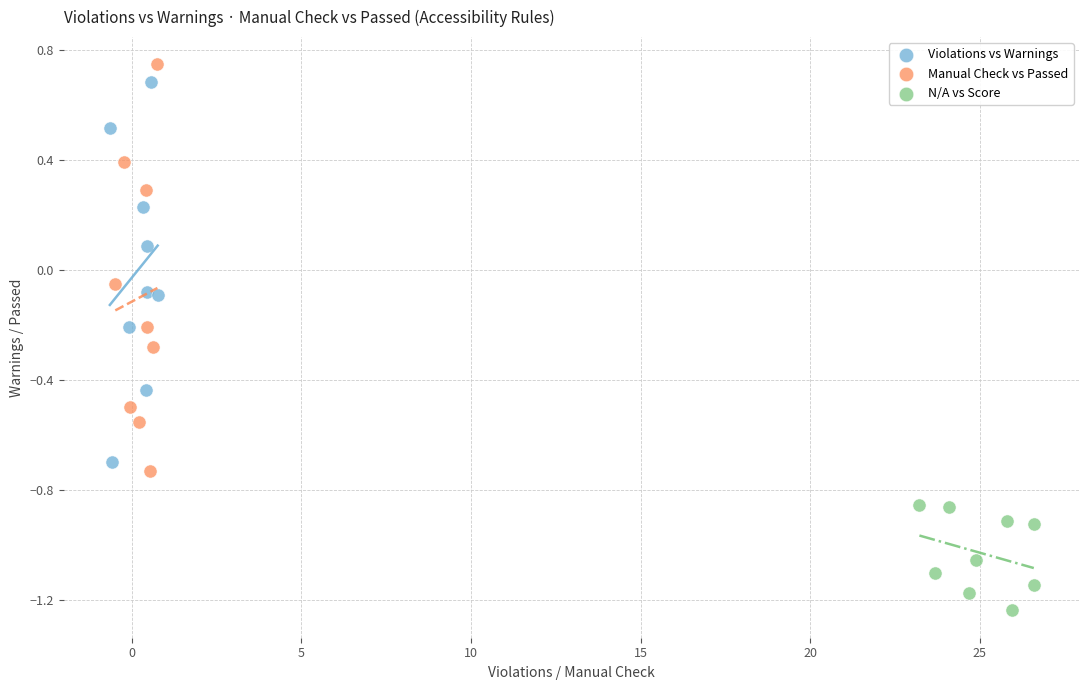

Which series has the largest Y range (max minus min)?

Manual Check vs Passed